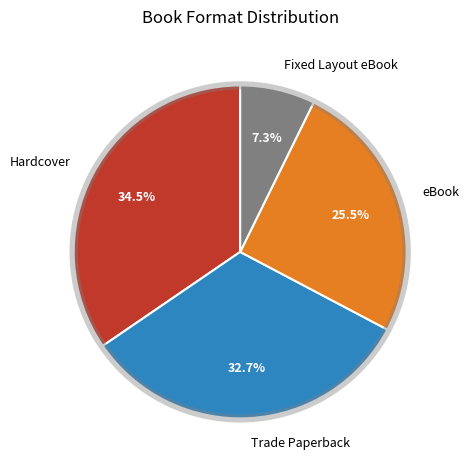

Is eBook the majority of the pie?

No